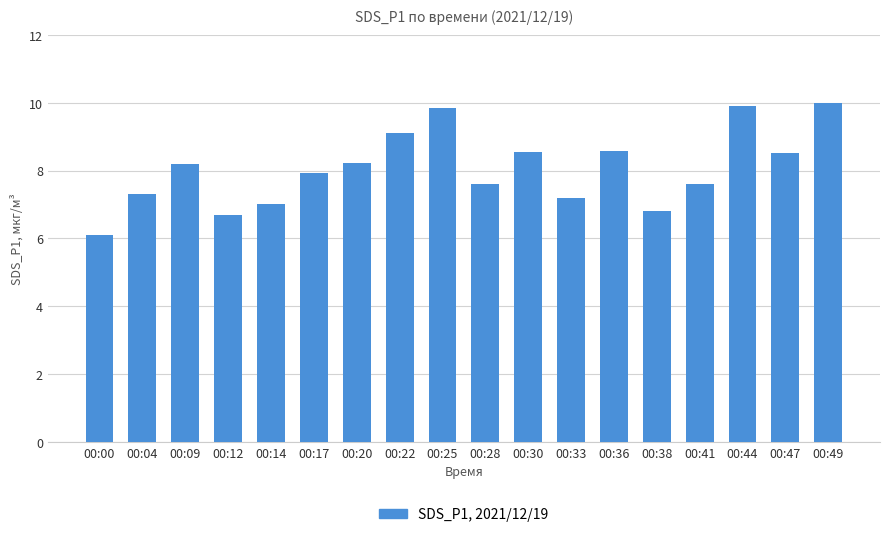

What is the sum of all values?

145.2